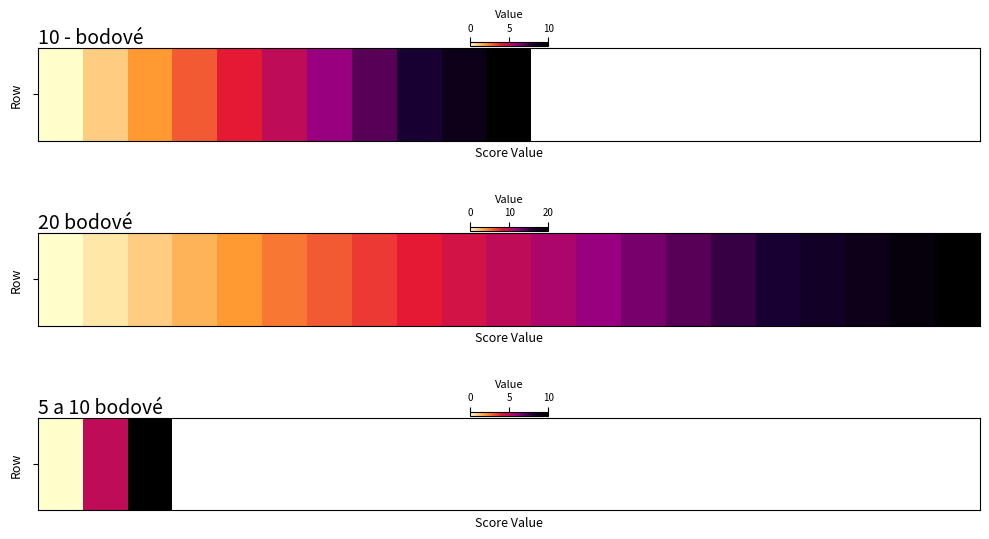

Which category has the highest value across all series?

10